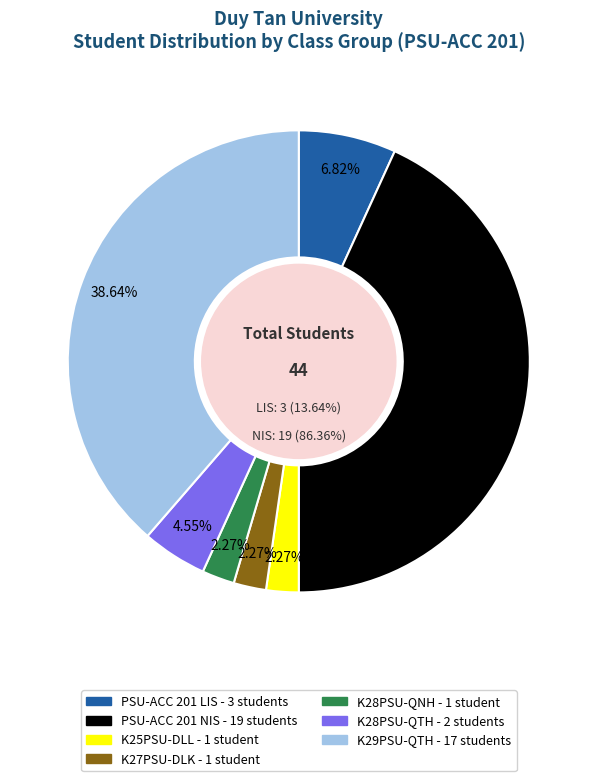

Combined, what portion of the pie is K28PSU-QTH and K27PSU-DLK?

6.8%